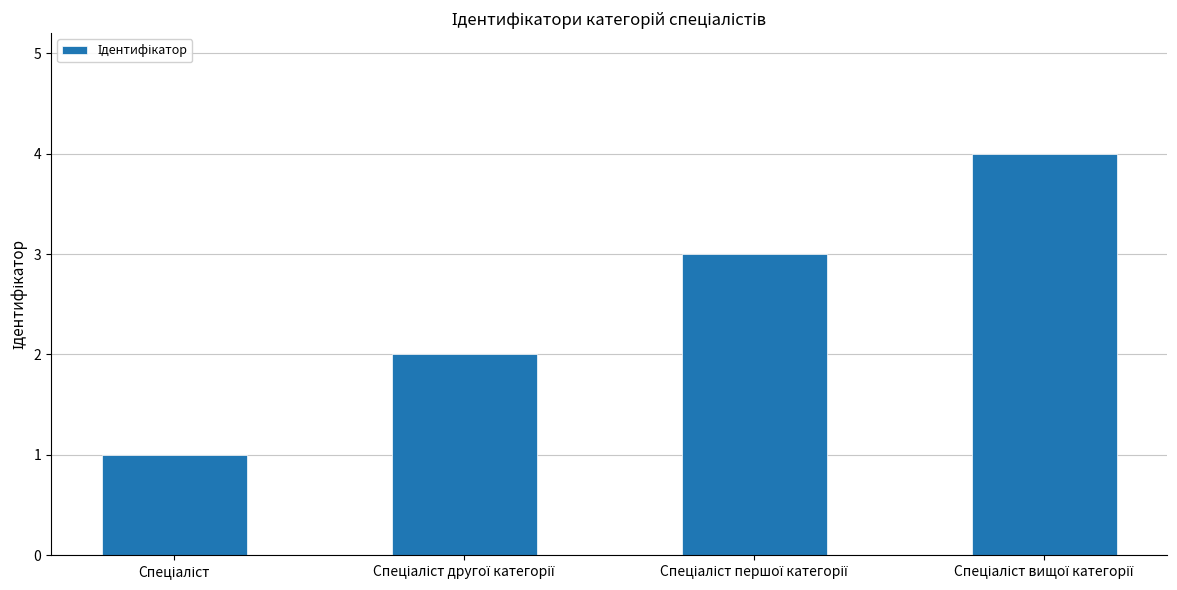

What is the difference between the maximum and minimum values?

3